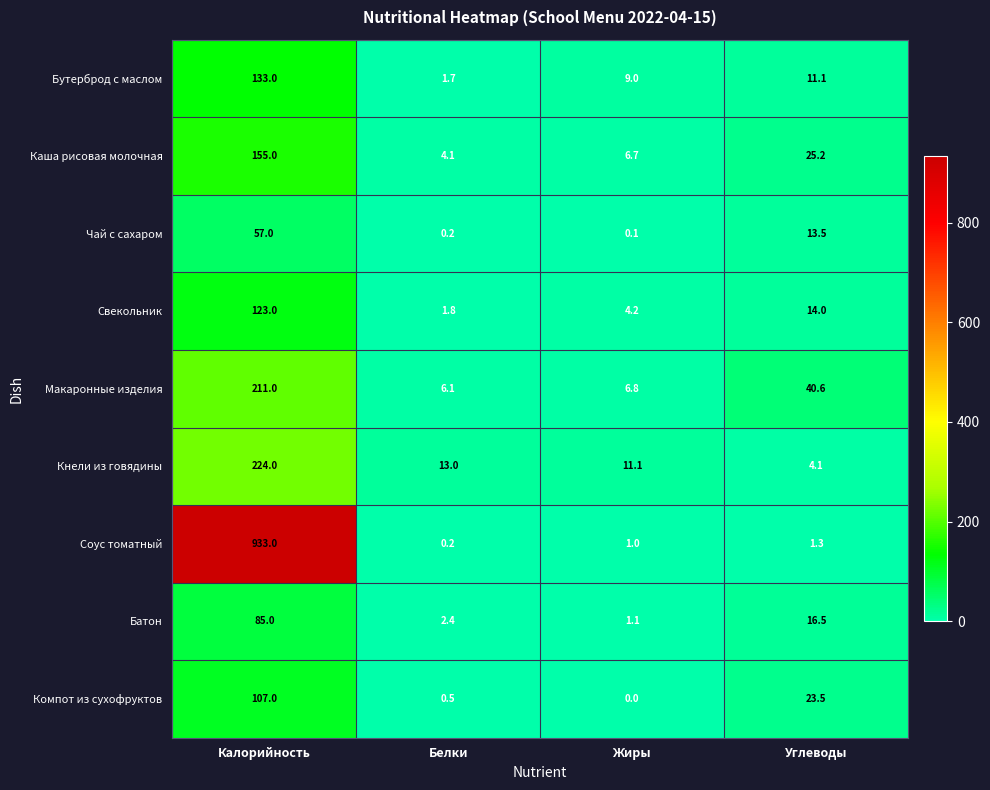

What is the difference between the second highest and minimum values in the Батон series?

15.4